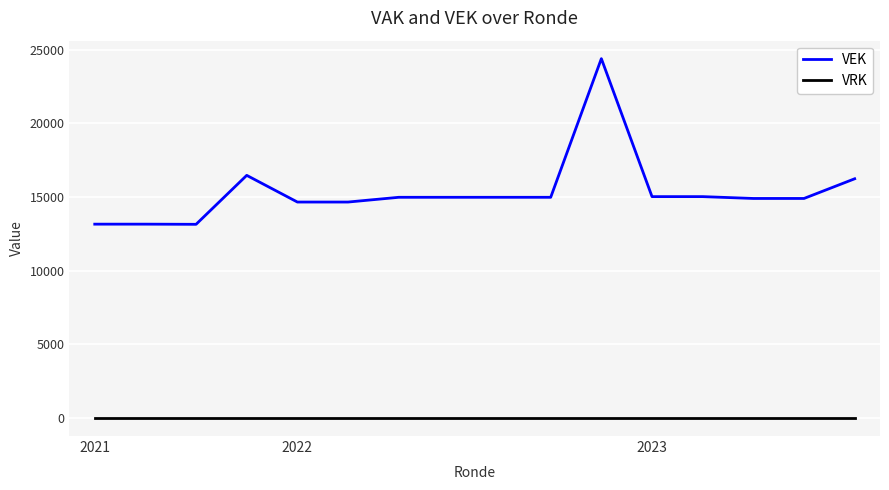

List the series in order of their peak value, lowest first.

VRK, VEK